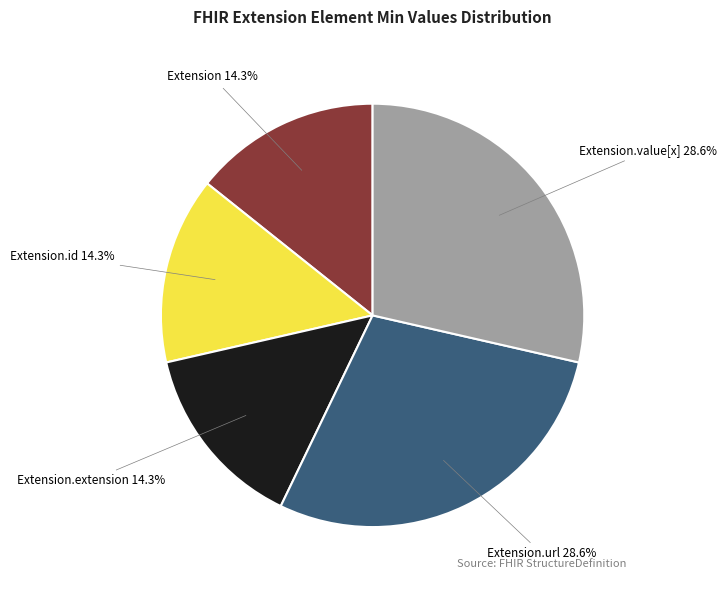

Is there any slice that represents more than half of the pie?

No